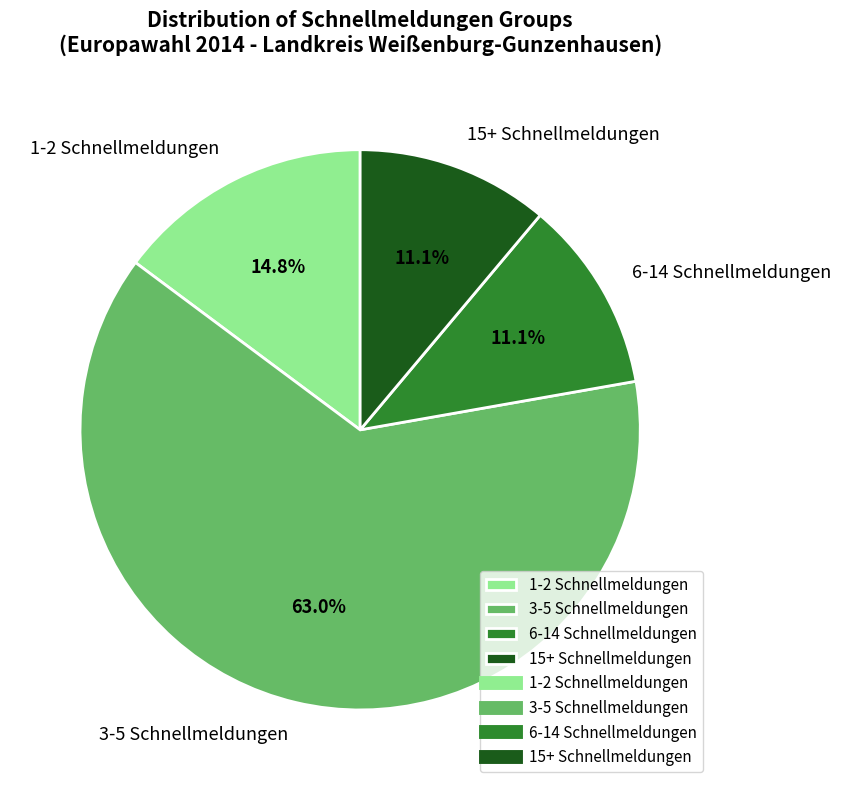

Which has a higher value, 6-14 Schnellmeldungen or 1-2 Schnellmeldungen?

1-2 Schnellmeldungen